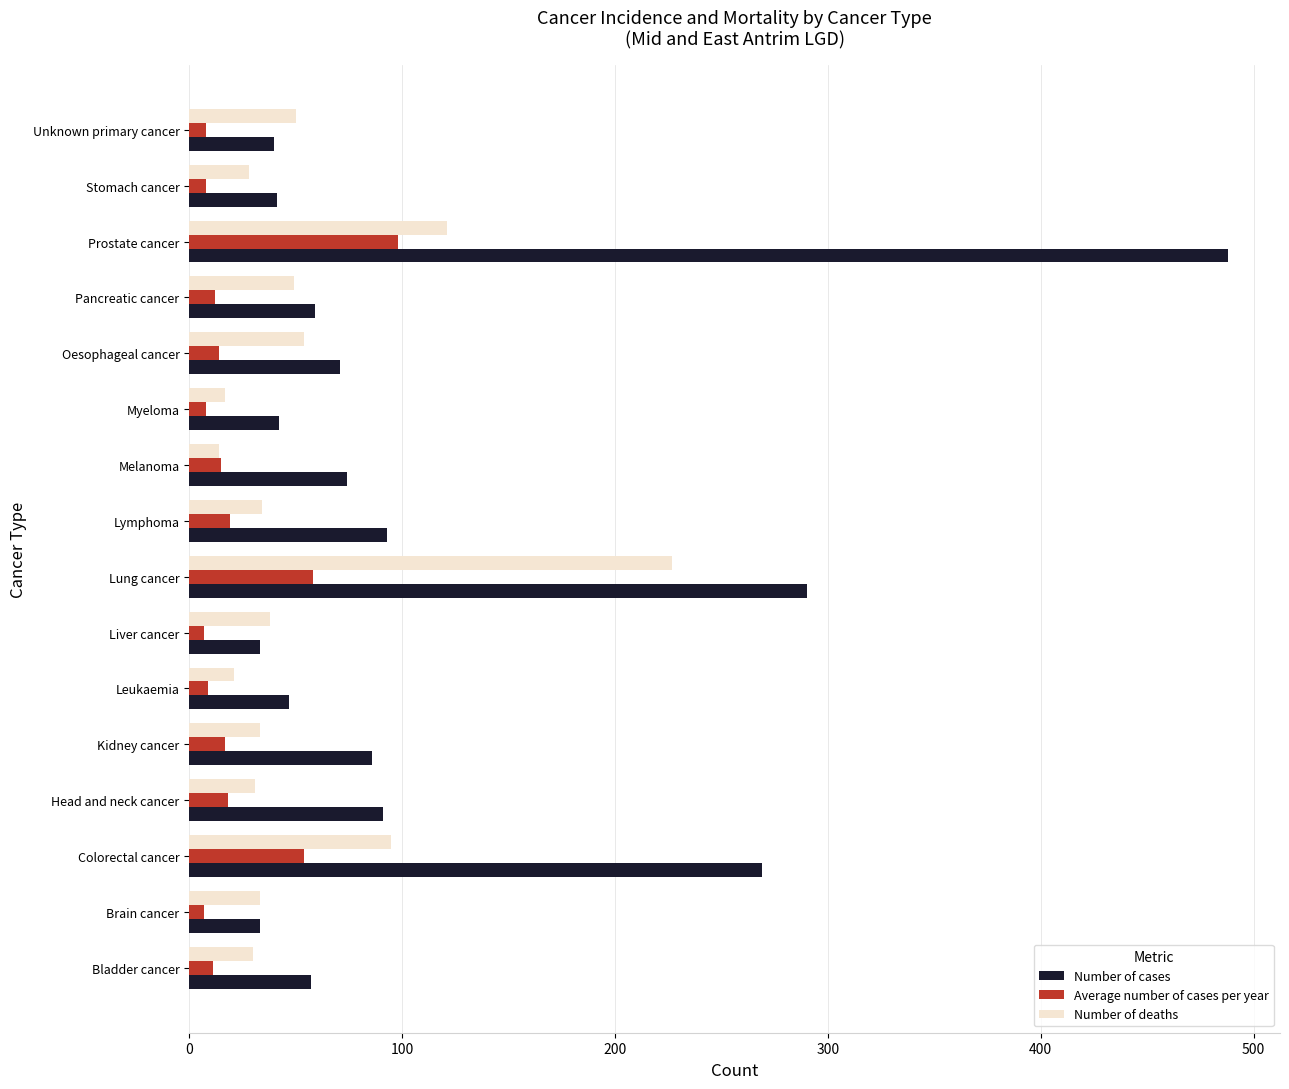

What is the difference between the highest and lowest values at Pancreatic cancer?

47